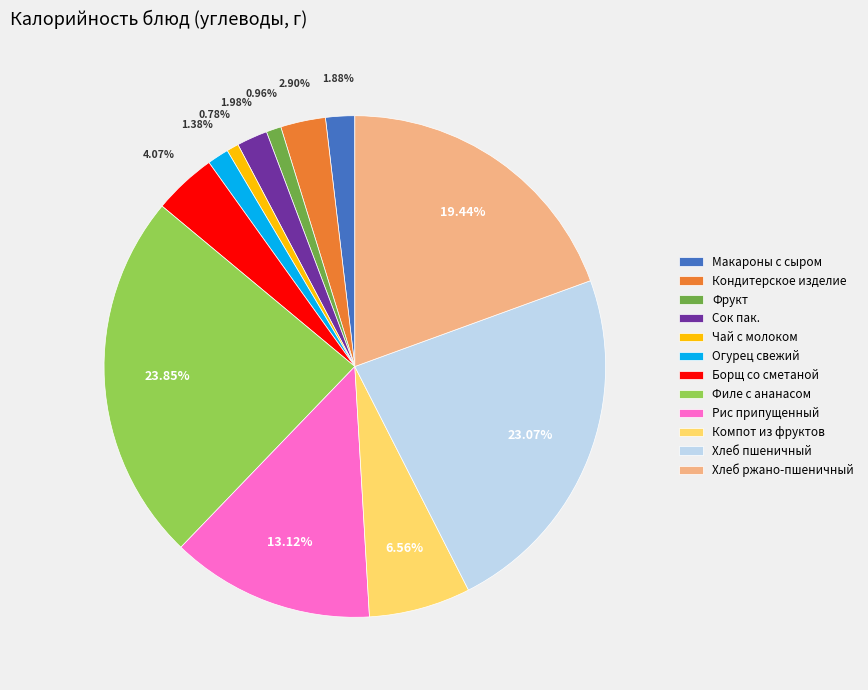

True or false: Фрукт accounts for 11% of the total.

False